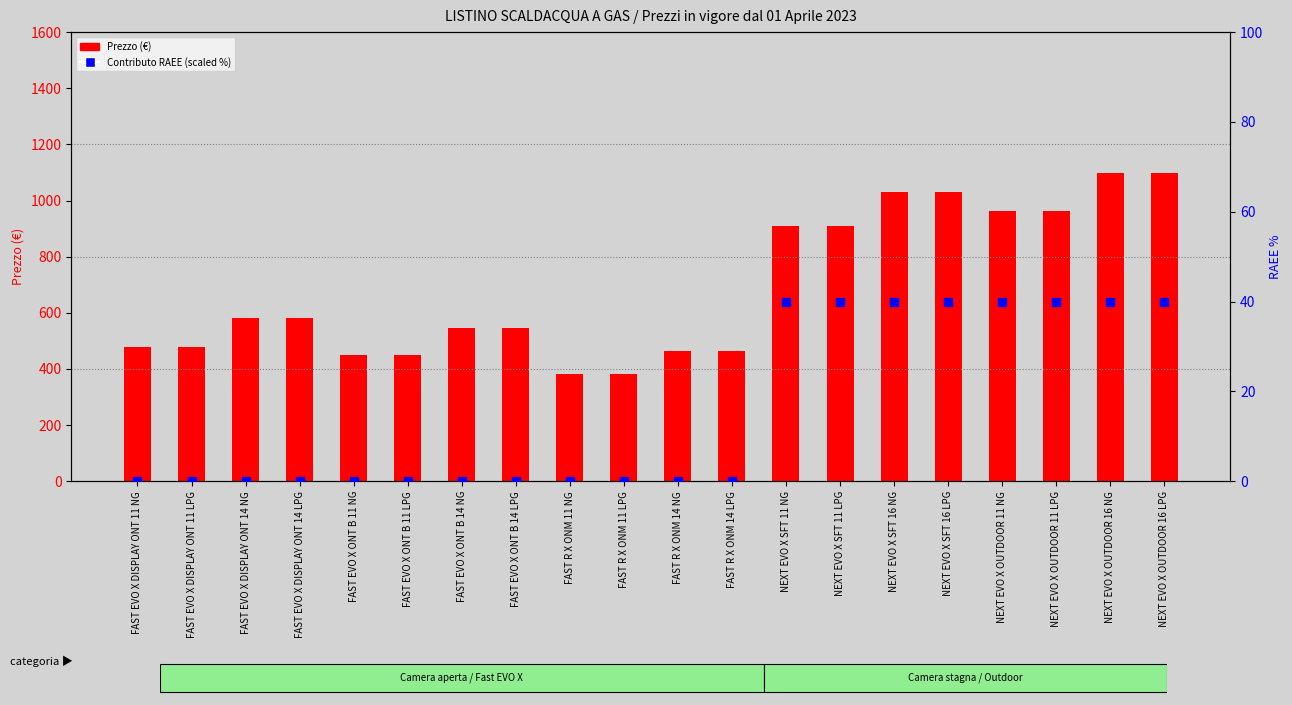

Which series contains the lowest Y value?

Contributo RAEE (scaled)